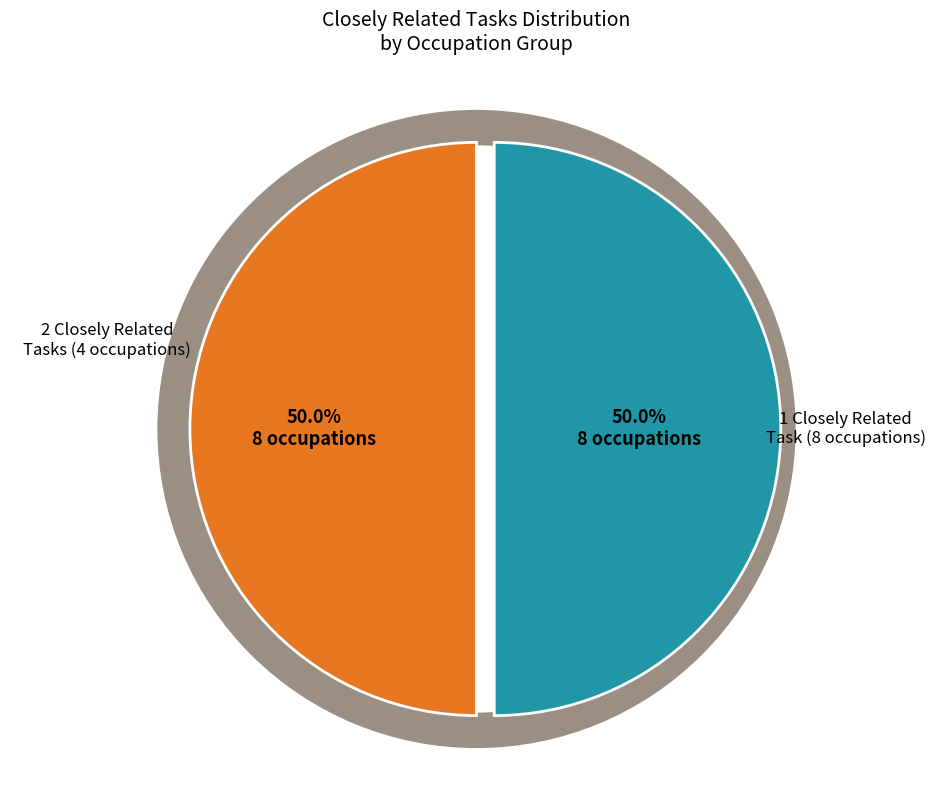

Is there any slice that represents more than half of the pie?

No